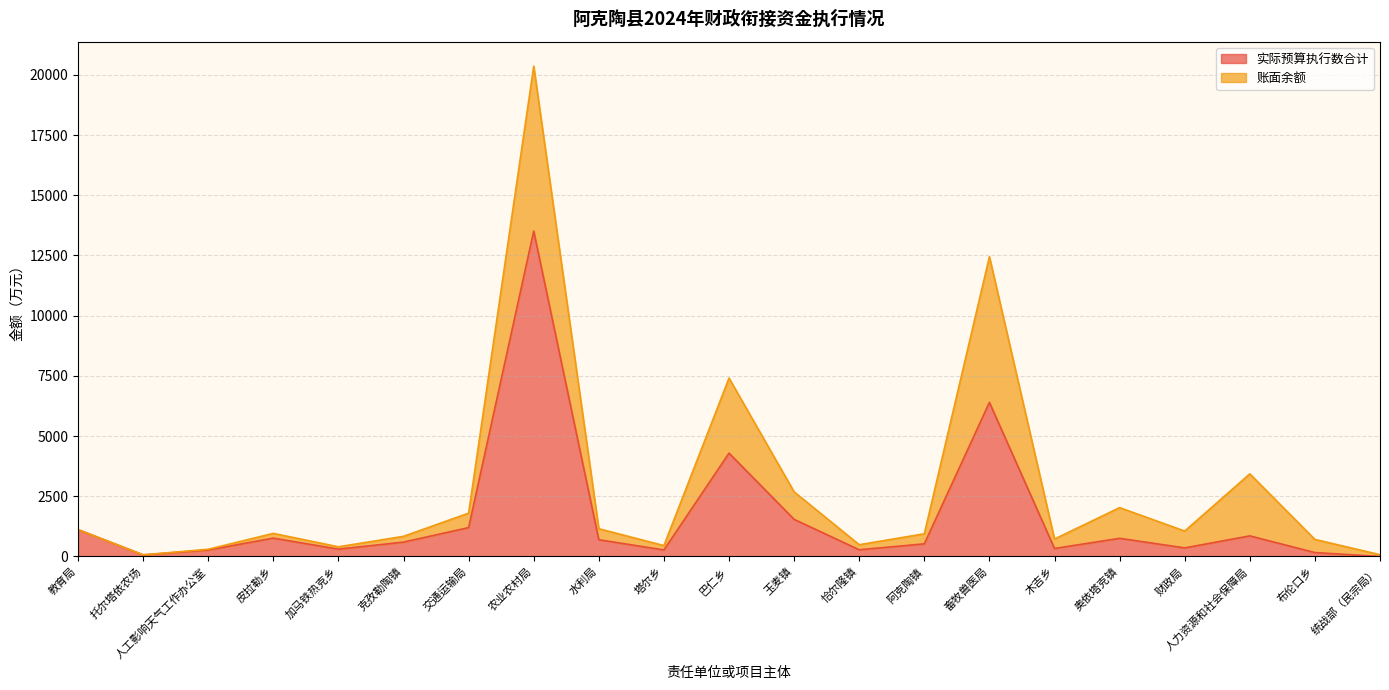

How many categories are shown in the chart?

21